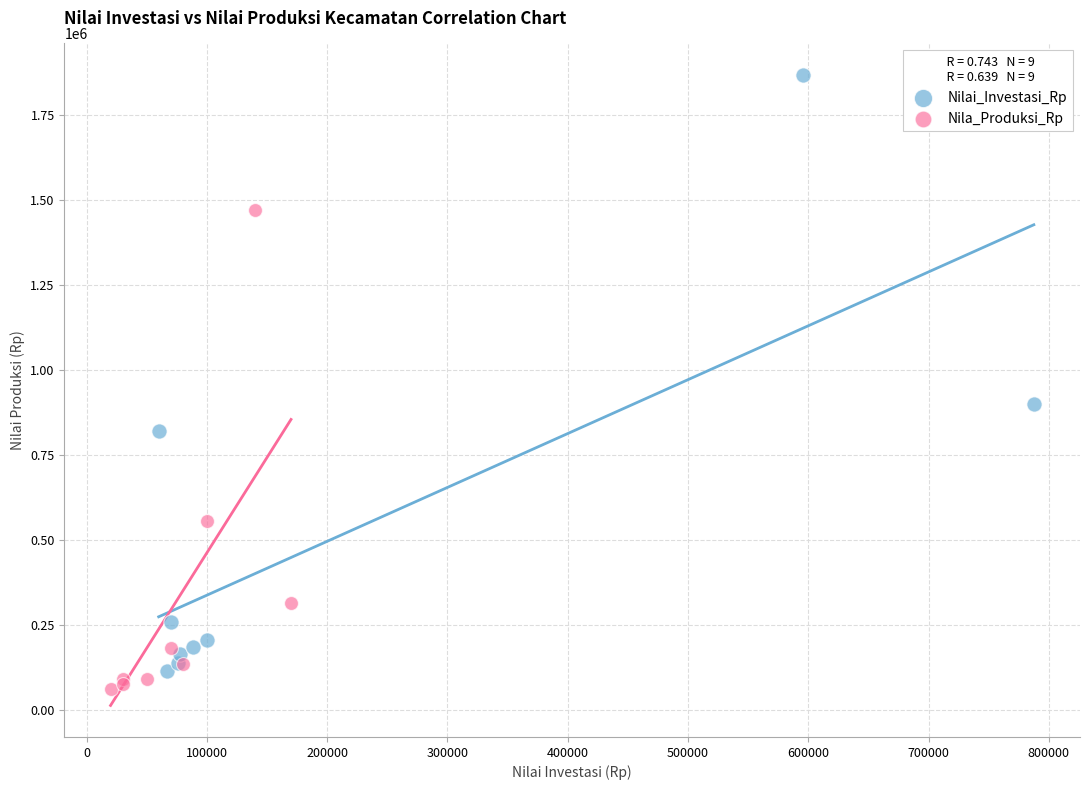

Which series contains the highest Y value?

Nilai_Investasi_Rp